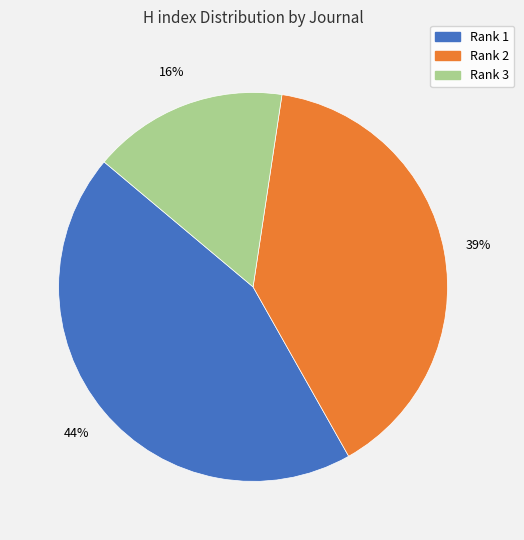

To the nearest percent, what is the combined percentage of Rank 2 and Rank 3?

56%